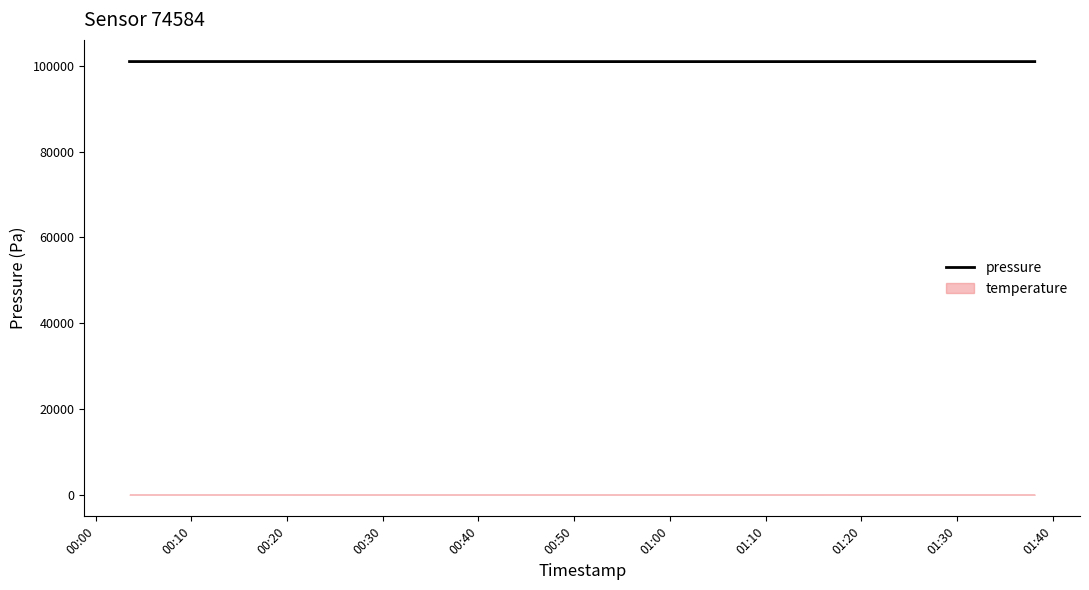

What position from the right is 00:50?

35